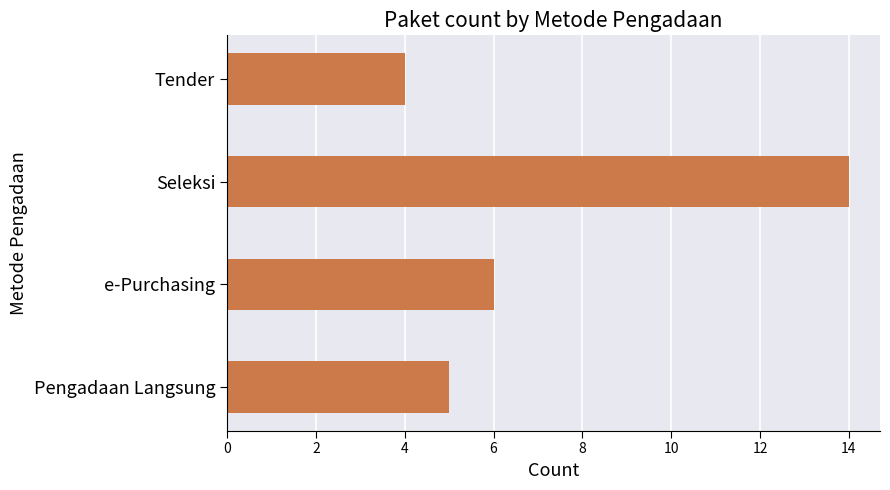

What is the label of the 4th bar from the top?

Pengadaan Langsung